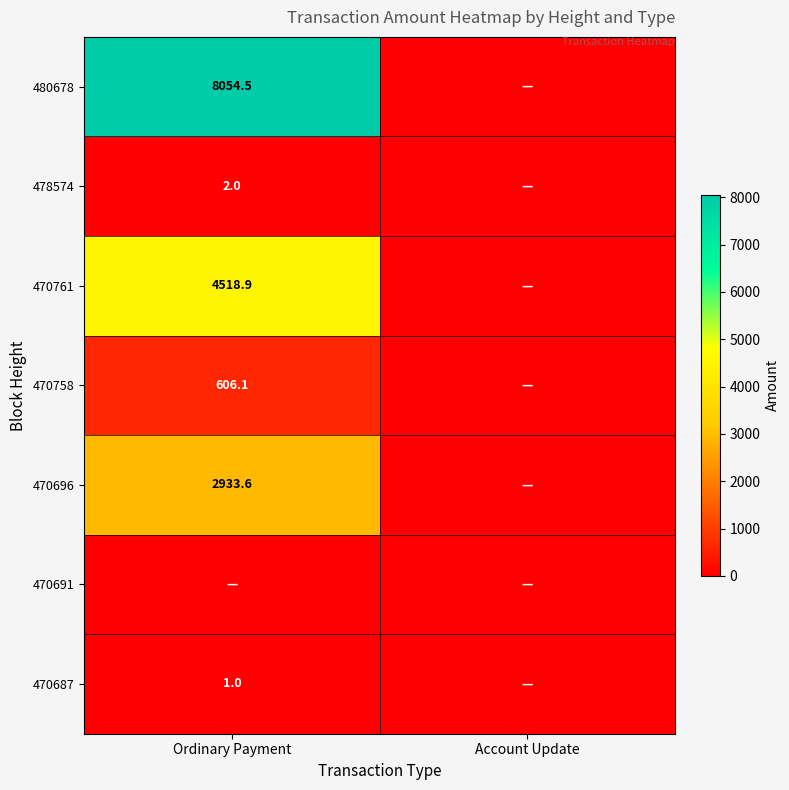

The value of 480678 at Ordinary Payment is 13695.5. True or false?

False